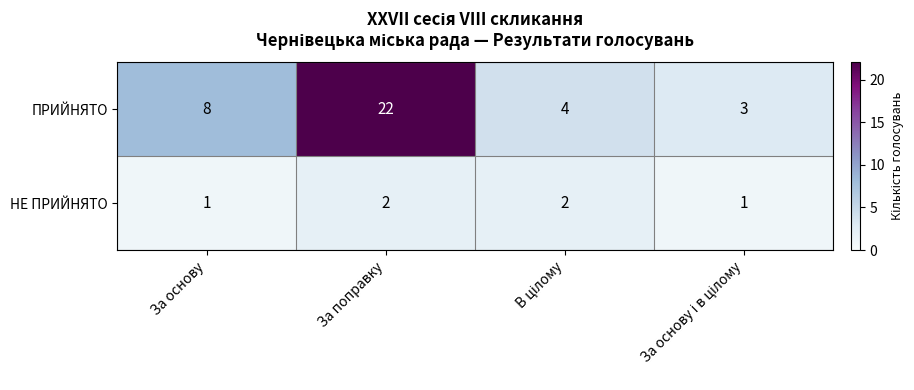

The value of ПРИЙНЯТО at За основу is 8. True or false?

True